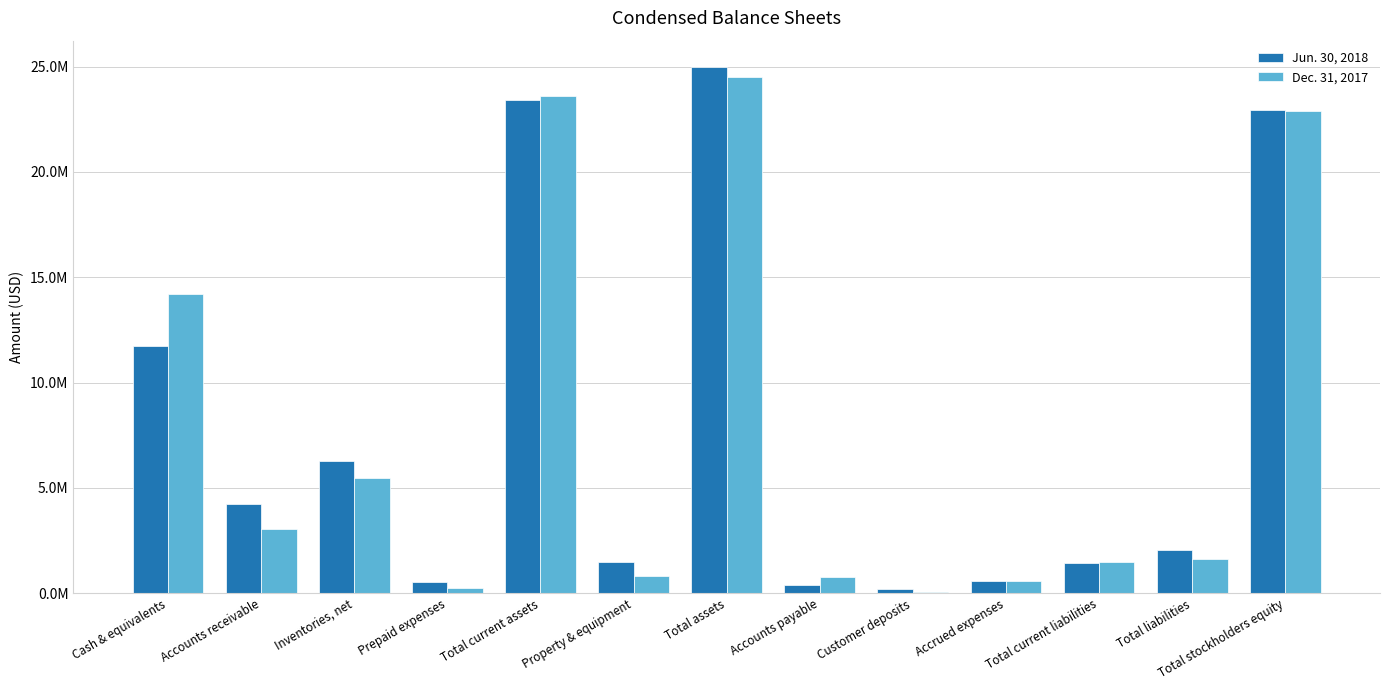

Are the bars horizontal?

No